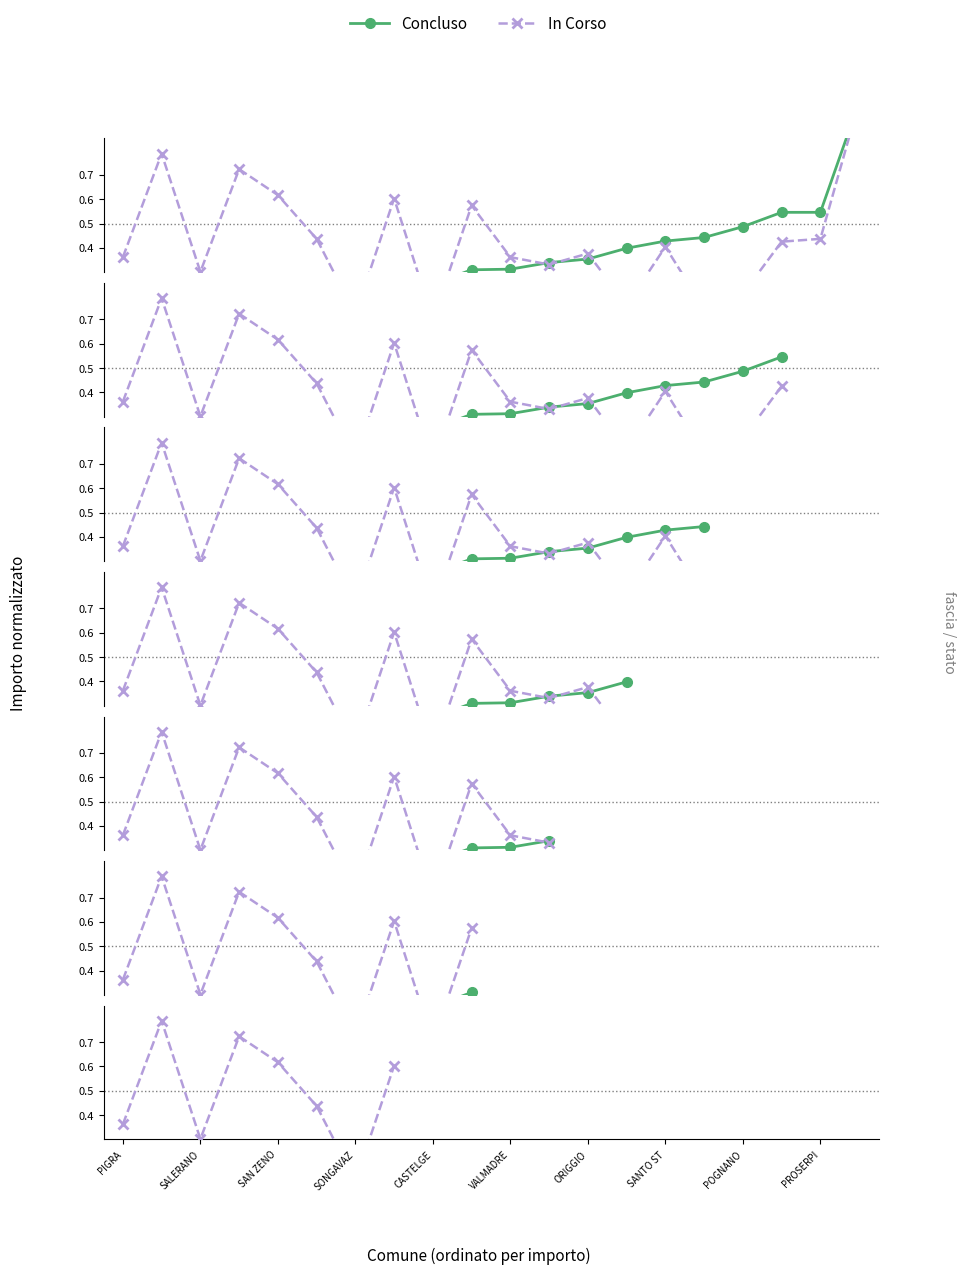

What is the difference between the second highest and minimum values in the Concluso series?

0.2